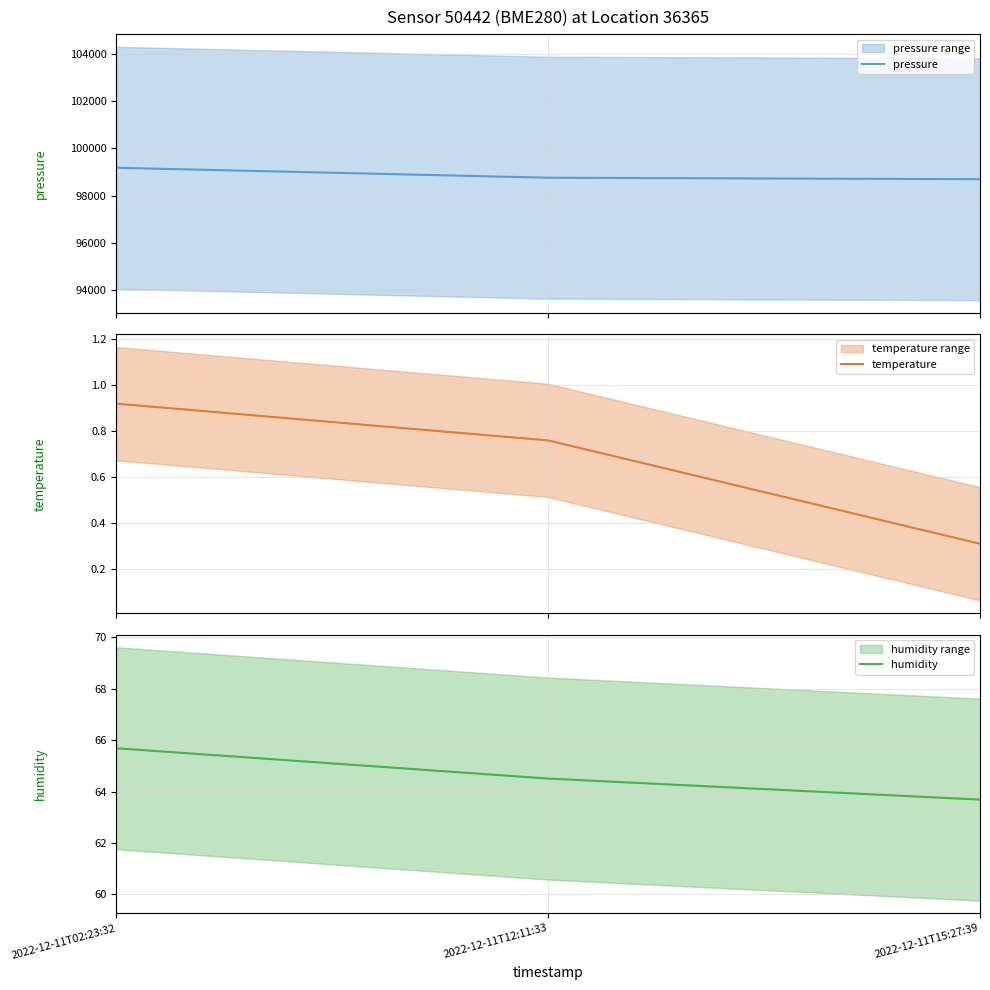

Is the value of temperature at 2022-12-11T15:27:39 greater than the value of pressure at 2022-12-11T02:23:32?

No